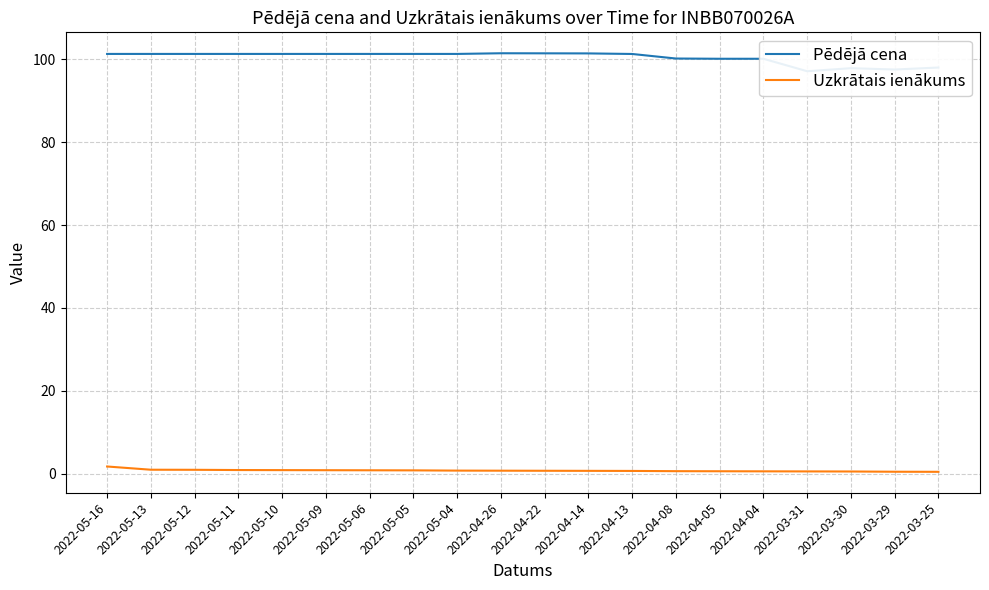

What is the spread (max minus min) of values at 2022-03-31?

96.6